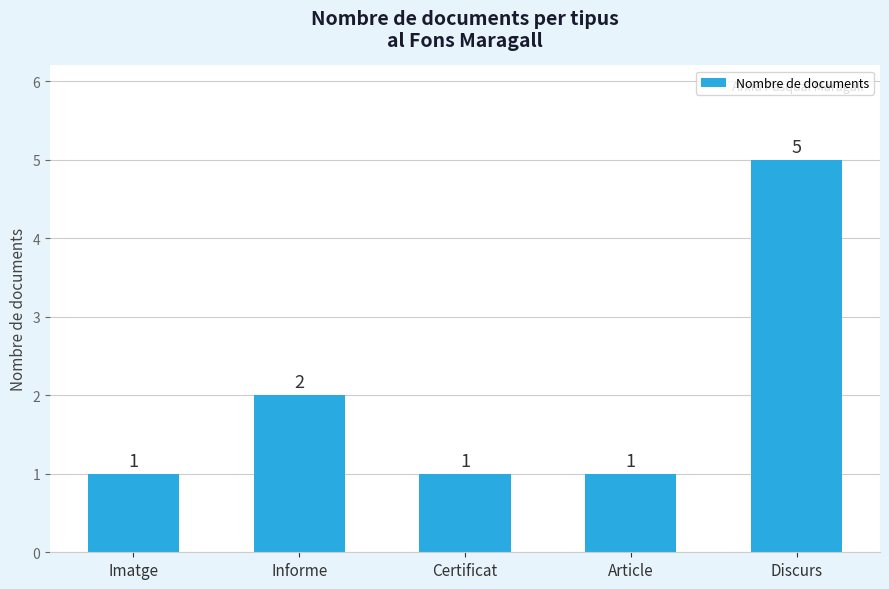

The chart shows a value of 1 at Certificat. True or false?

True